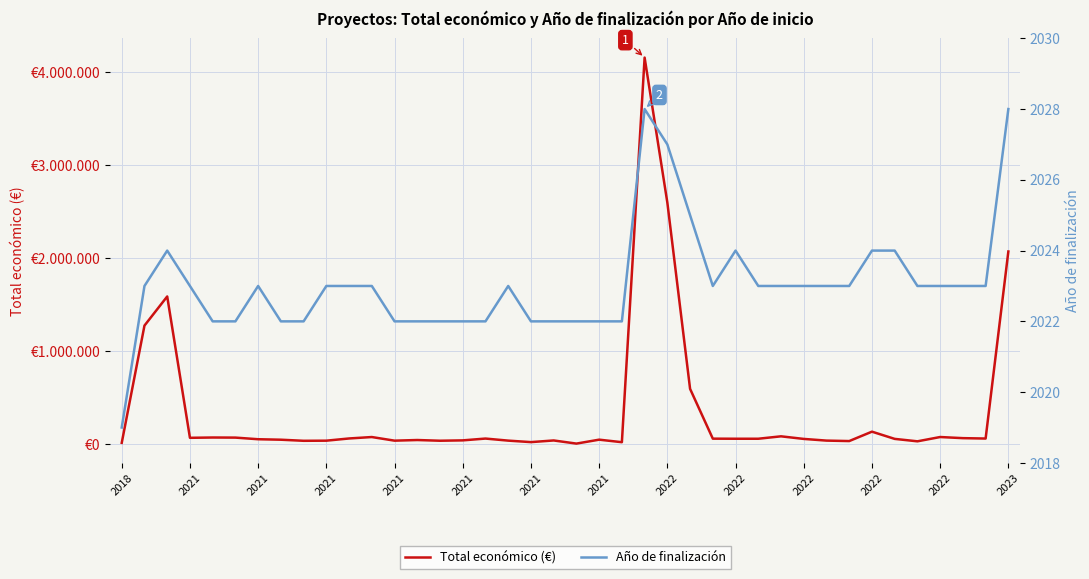

True or false: Total económico (€) and Año de finalización cross at least once.

False